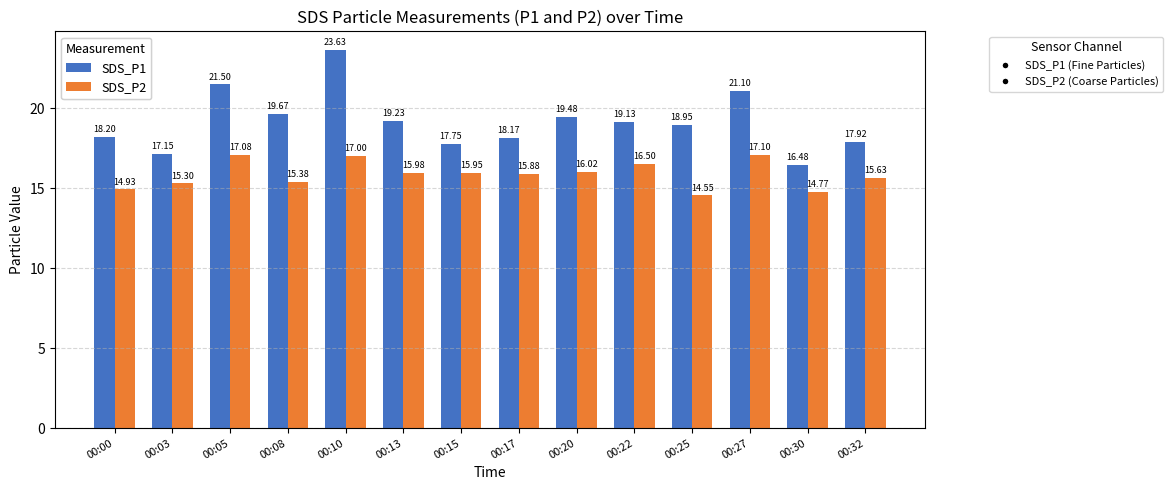

Are the bars grouped side by side (vs. stacked)?

Yes